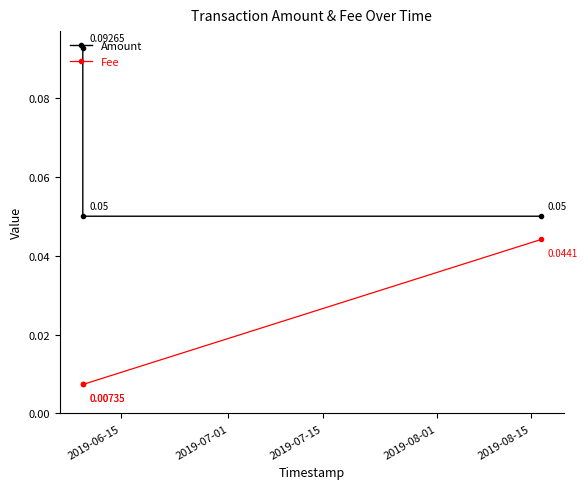

What are all the series names shown in the legend?

Amount, Fee